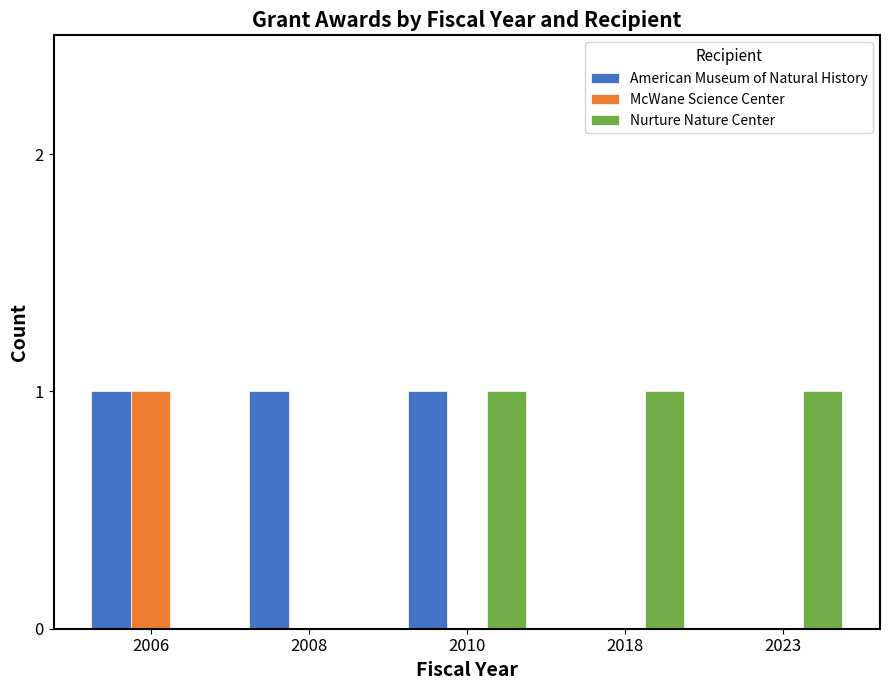

What is the difference between the American Museum of Natural History values at 2023 and 2006?

1